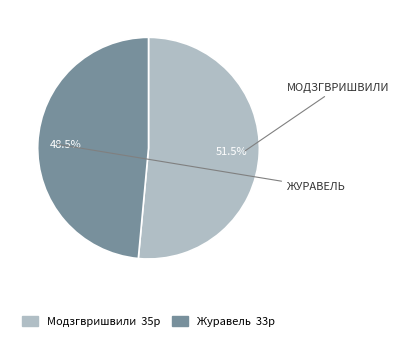

How much of the chart is everything except Журавель?

51.5%